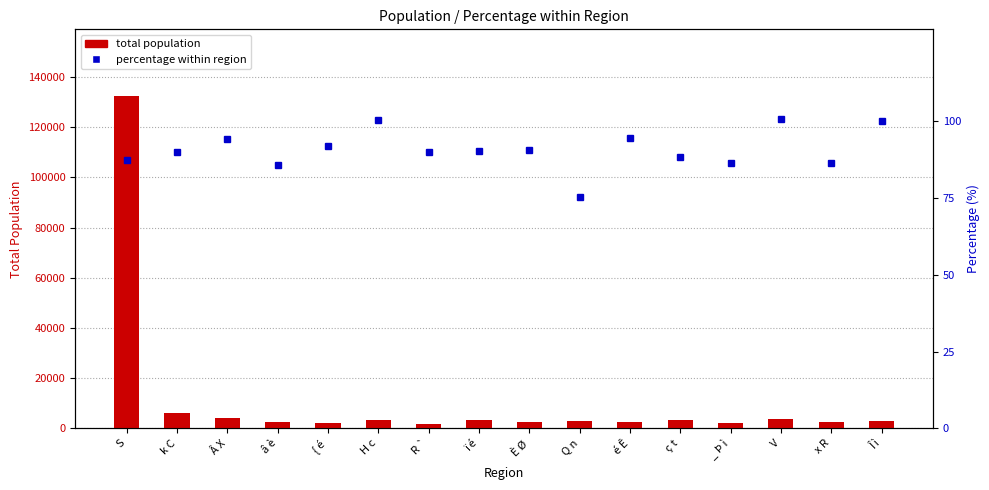

What is the spread (max minus min) of values at V?

3731.2